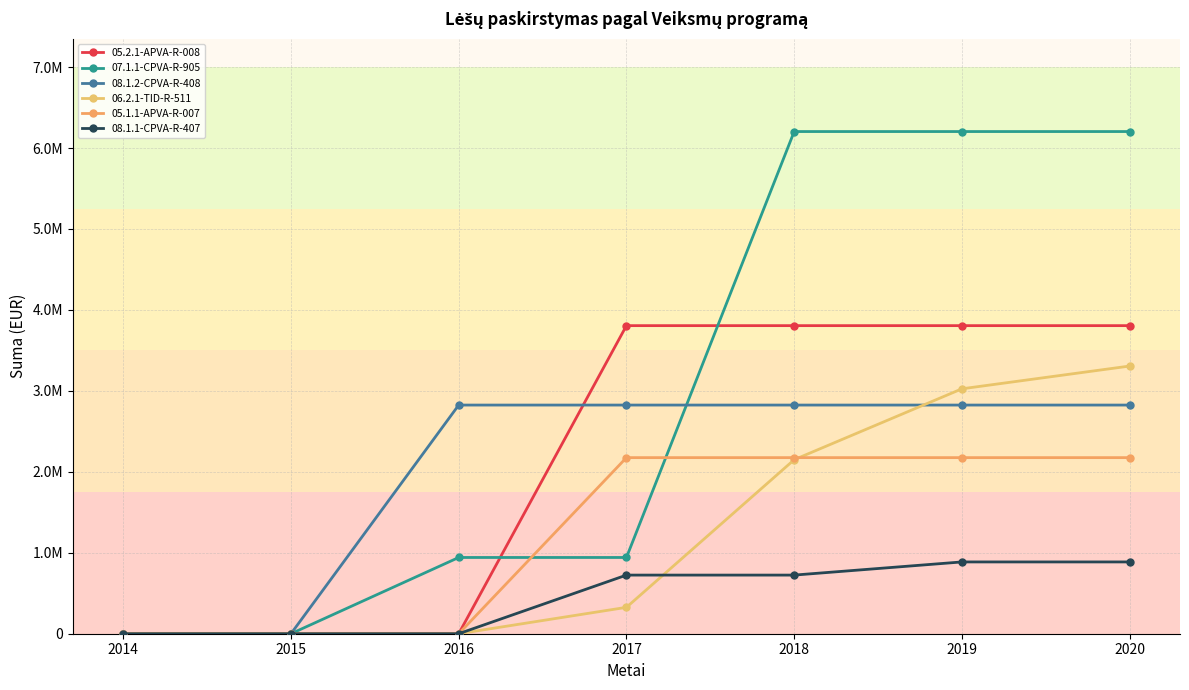

Does the chart display data point markers on the line(s)?

Yes